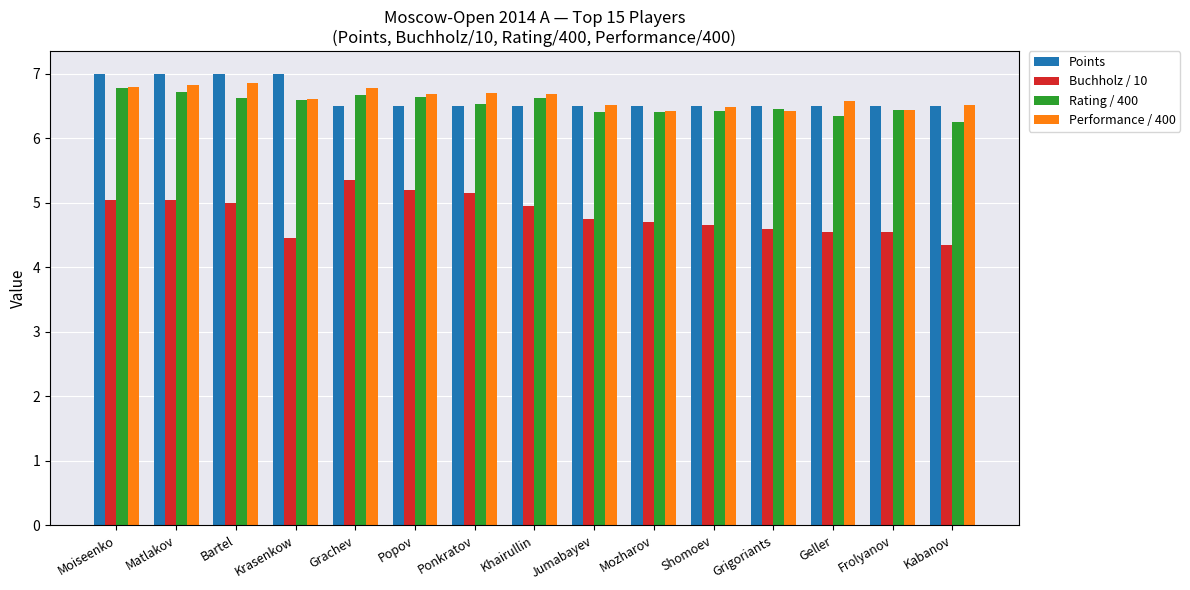

True or false: Performance / 400 has a value of 6.8 at Moiseenko.

True